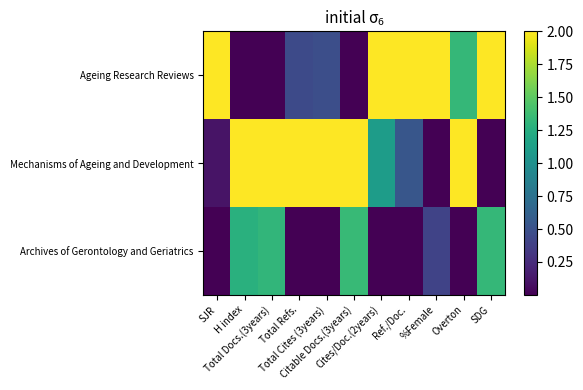

Which category has the lowest value across all series?

H index